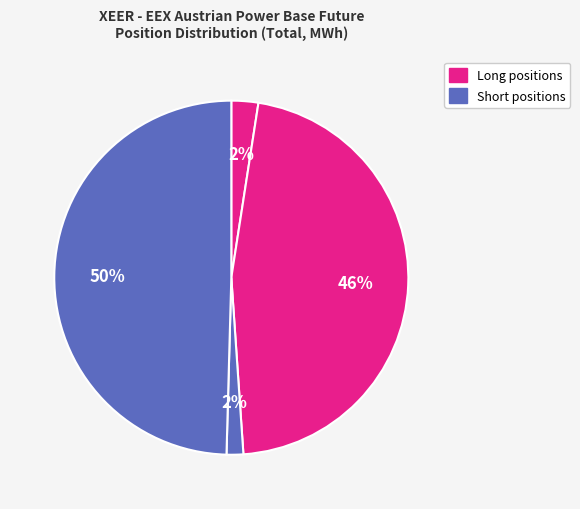

How many segments does this pie chart have?

4